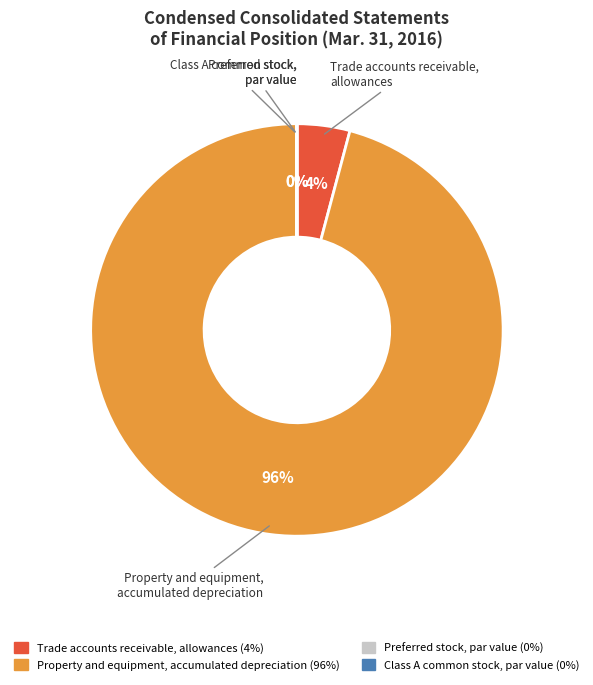

To the nearest percent, what is the average slice percentage?

25%